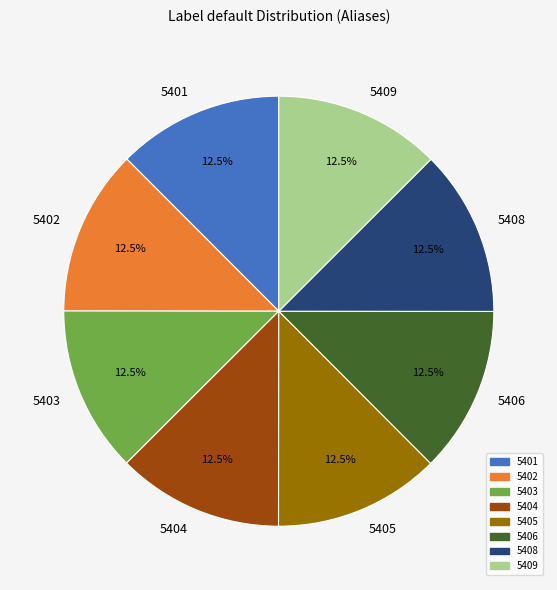

Is the sum of 5408 and 5405 greater than half?

No